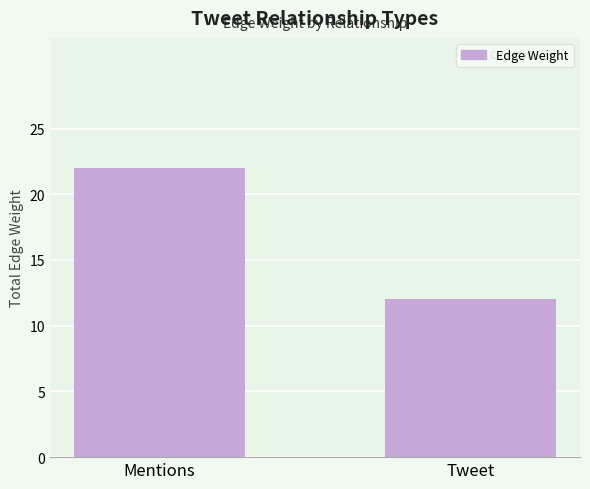

What is the label of the 2nd bar from the right?

Mentions